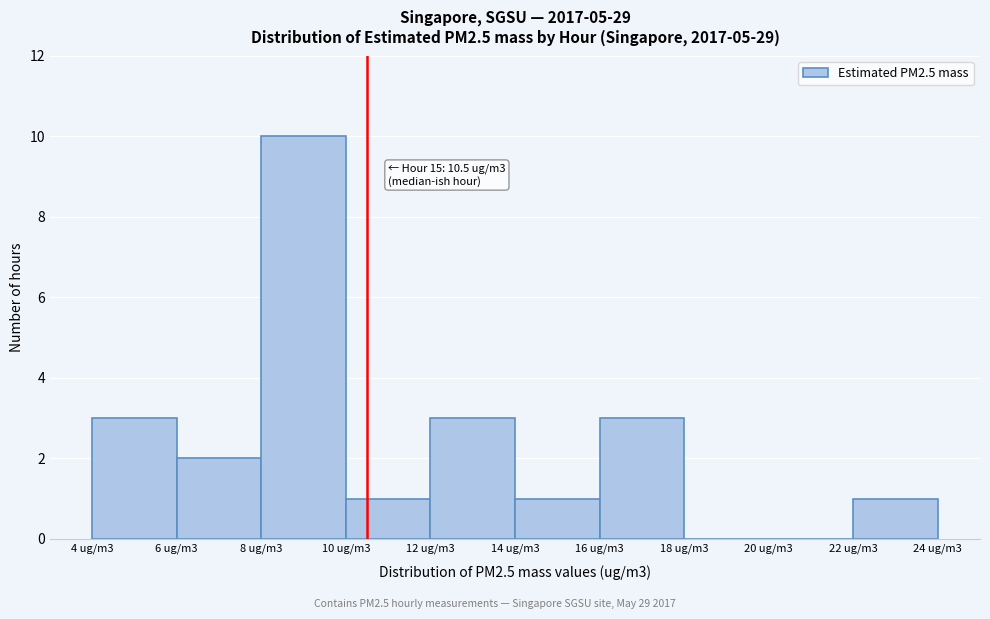

Reading left to right, extract all data points from this chart.

4 ug/m3=3	6 ug/m3=2	8 ug/m3=10	10 ug/m3=1	12 ug/m3=3	14 ug/m3=1	16 ug/m3=3	18 ug/m3=0	20 ug/m3=0	22 ug/m3=1